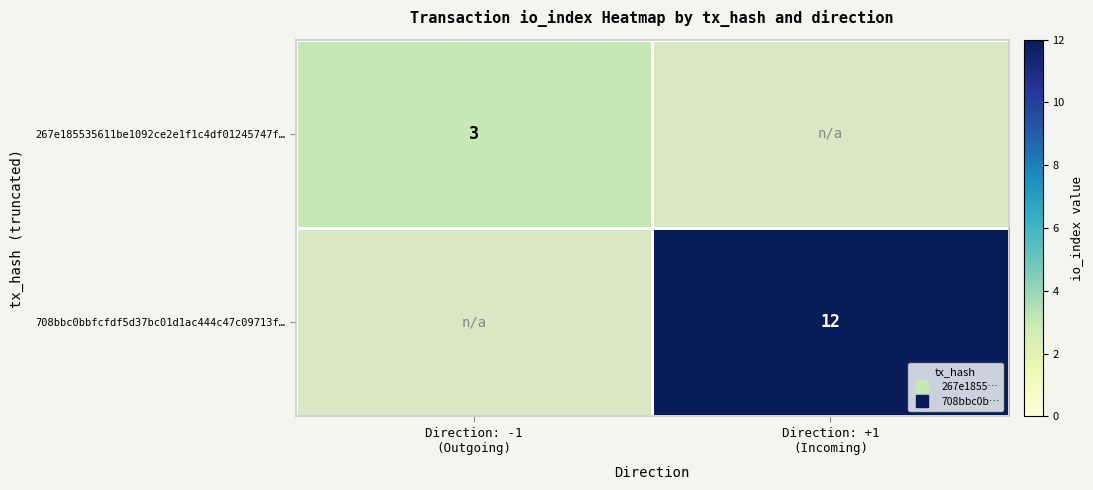

At which category is the sum across all series the highest?

Direction: +1
(Incoming)